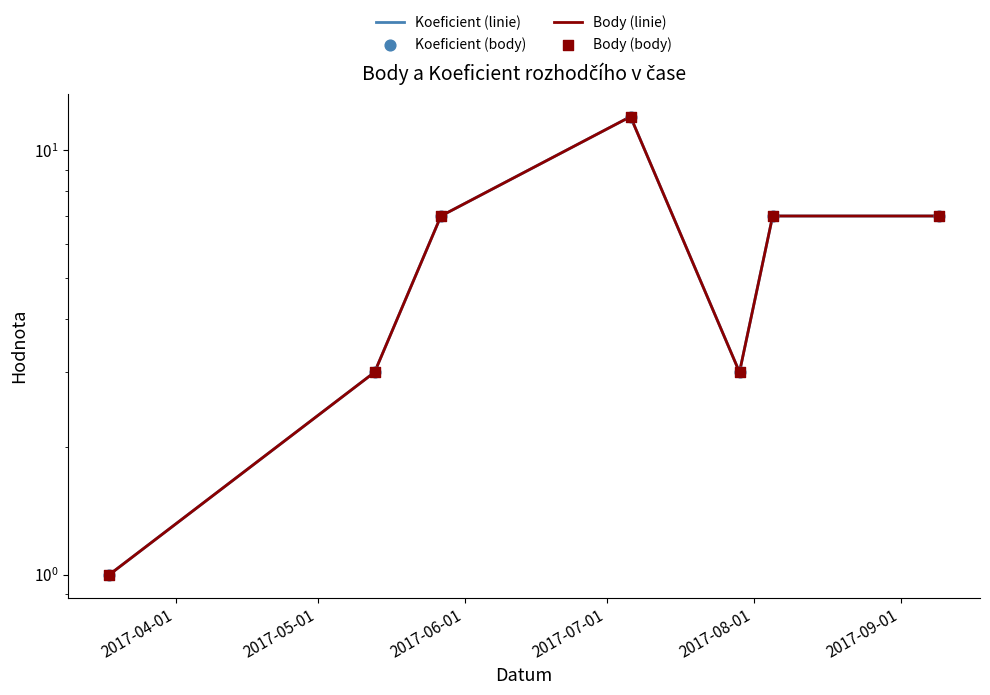

Is the value of Body (body) at 2017-05-01 greater than the value of Koeficient (body) at 2017-09-01?

No